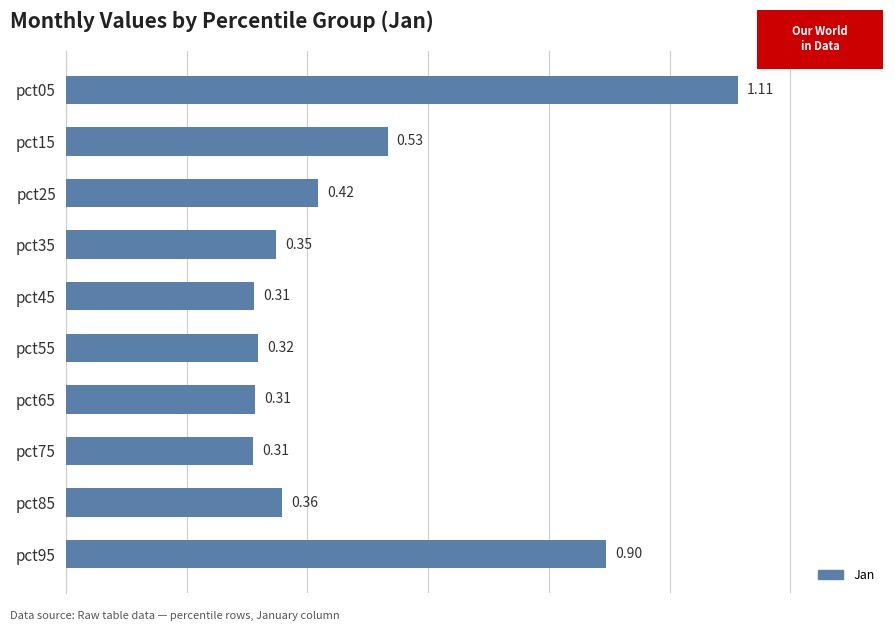

What is the difference between the values at pct05 and pct45?

0.8